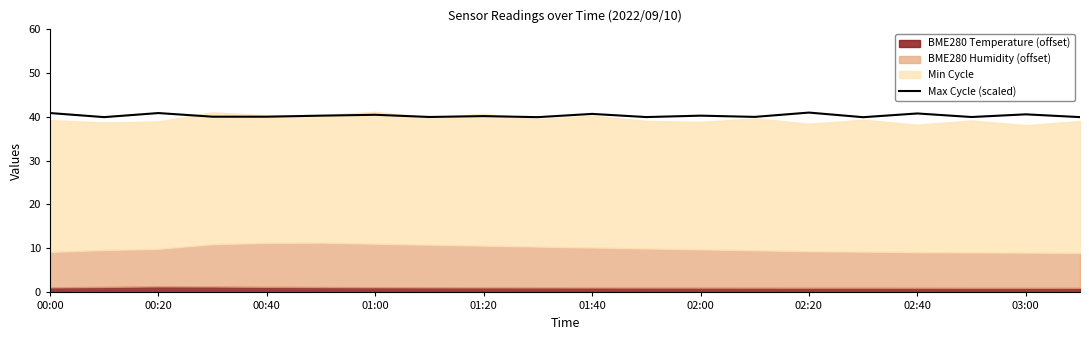

How many data points are above 40?

10